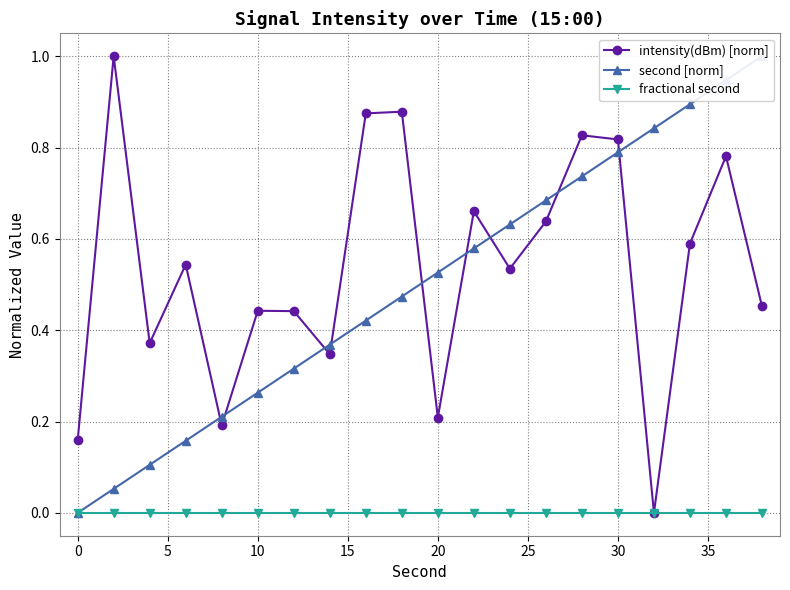

True or false: fractional second and second [norm] intersect in this chart.

False